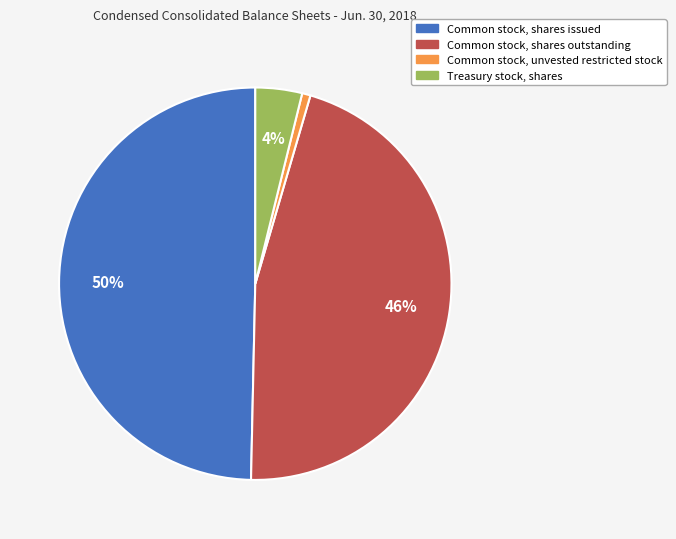

How many slices are in this pie chart?

4